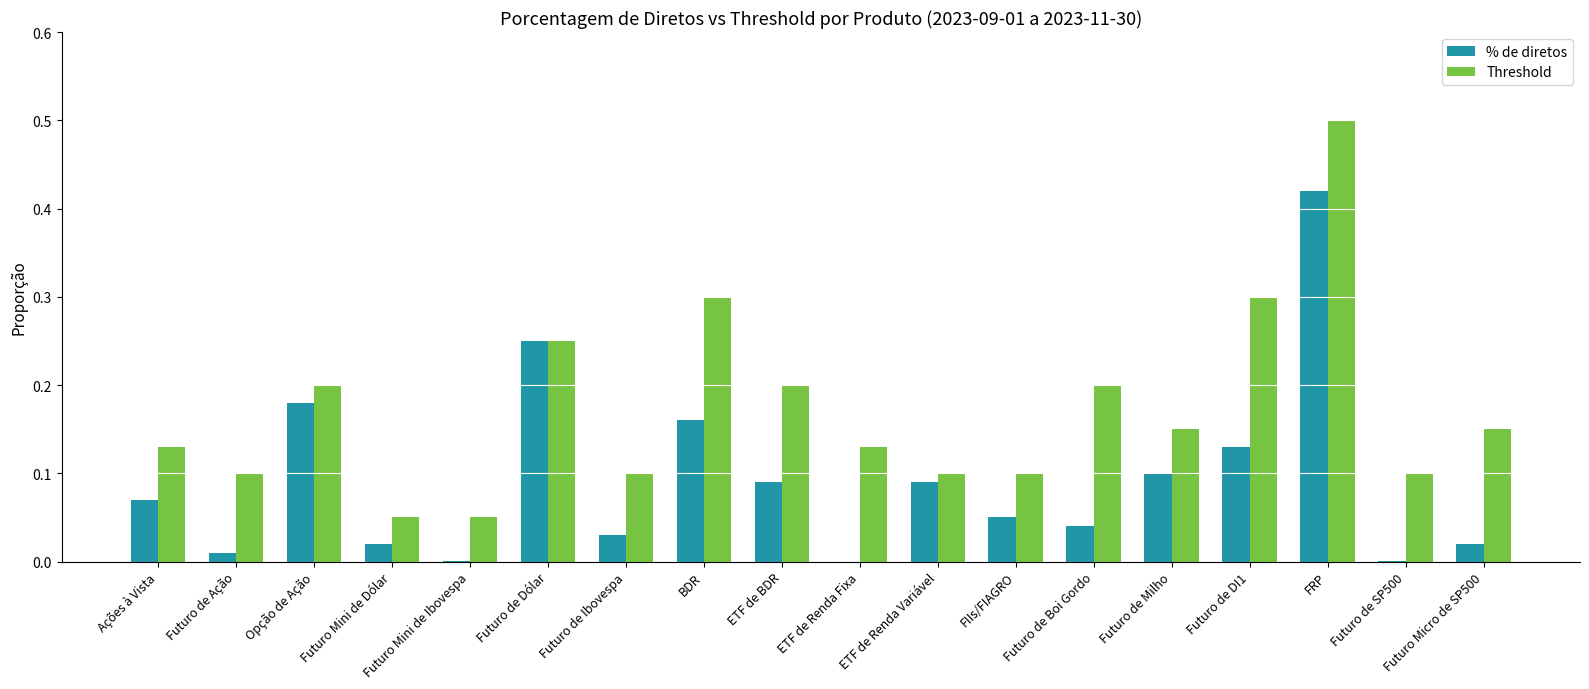

Is the value of % de diretos at Futuro Mini de Dólar greater than the value of Threshold at Futuro de Dólar?

No